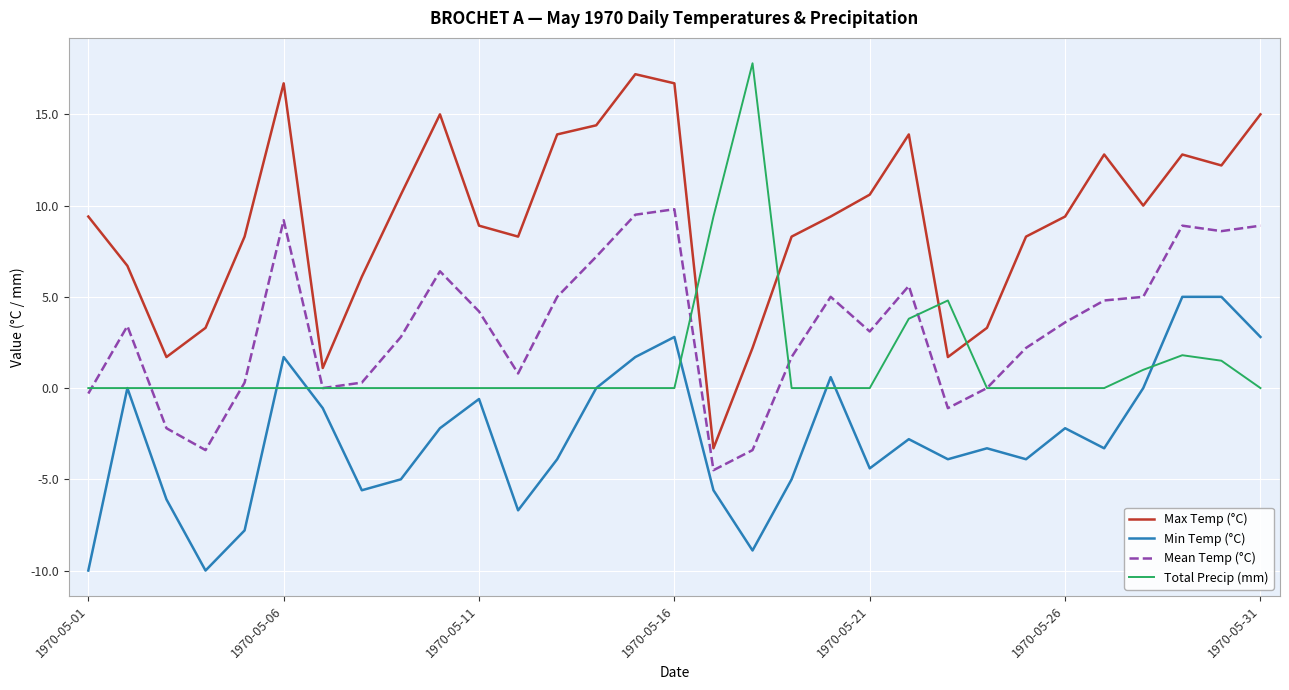

Is this an area chart (filled region under the line)?

No